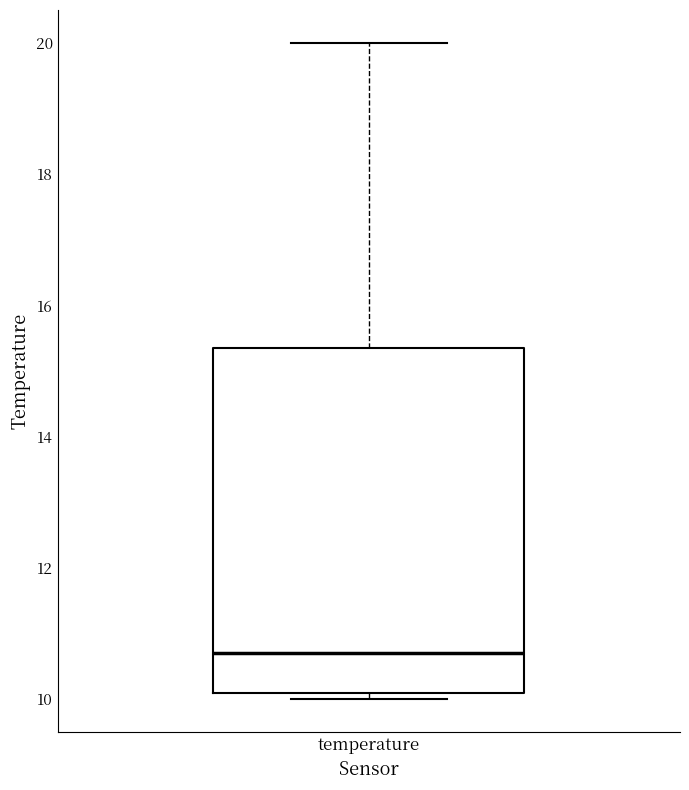

Where does the median line of the box for temperature sit on the y-axis? The values are not printed on the chart, so give them approximately, as read against the axis.

10.8